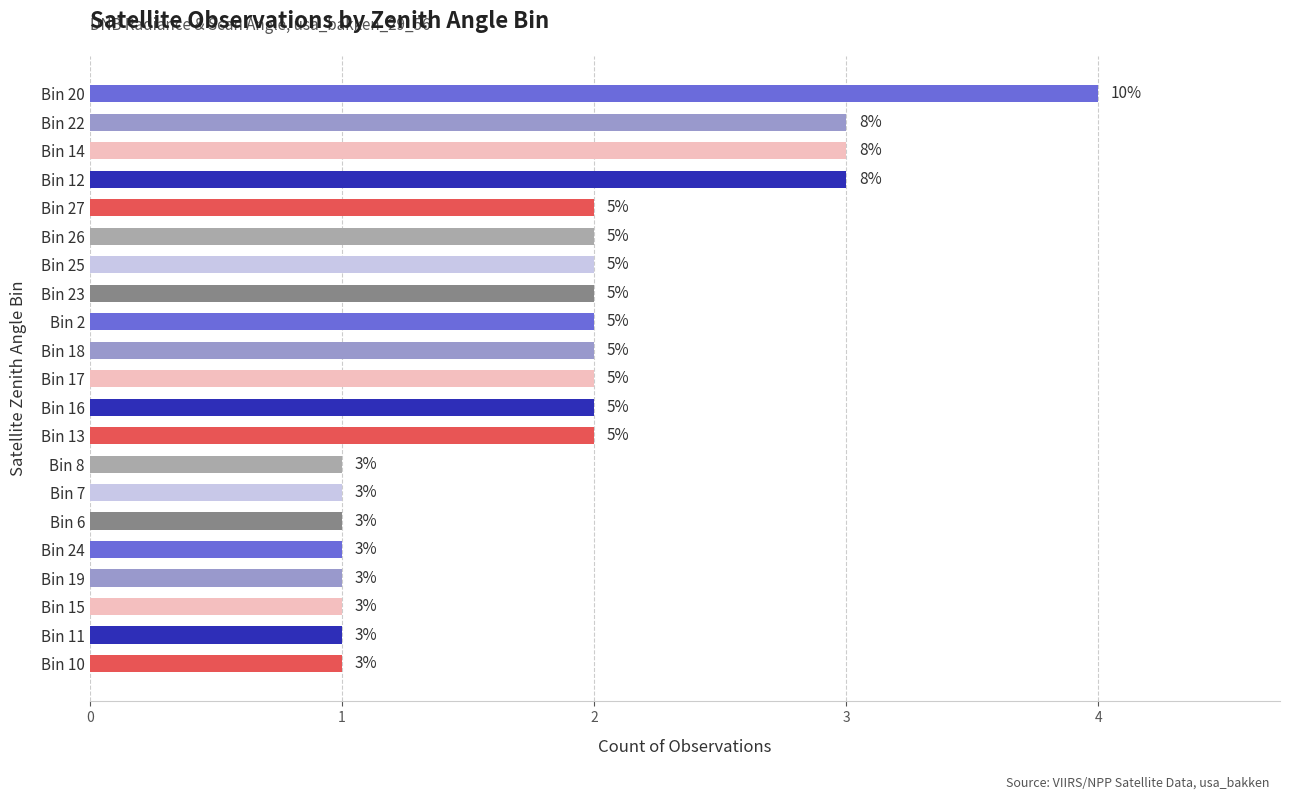

Are the bars grouped side by side (vs. stacked)?

No